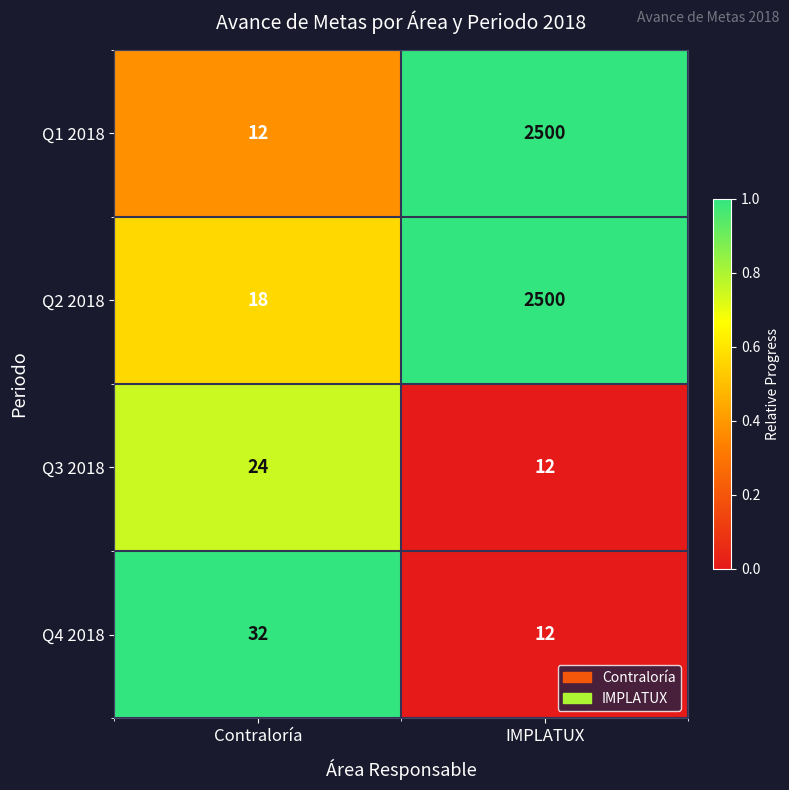

What is the total value across all series at IMPLATUX?

5024